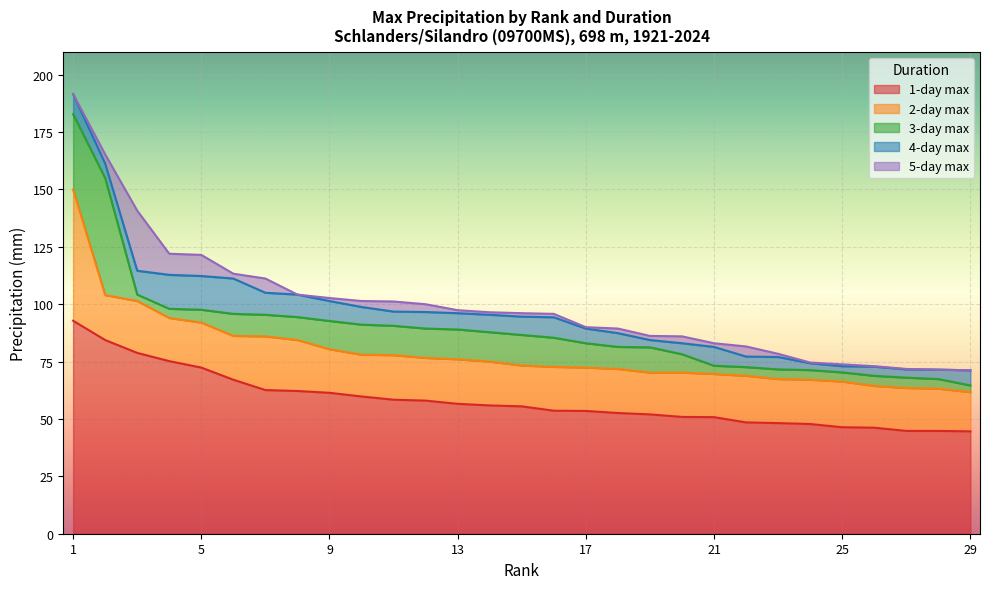

List the series in order of their peak value, lowest first.

1-day max, 2-day max, 3-day max, 4-day max, 5-day max